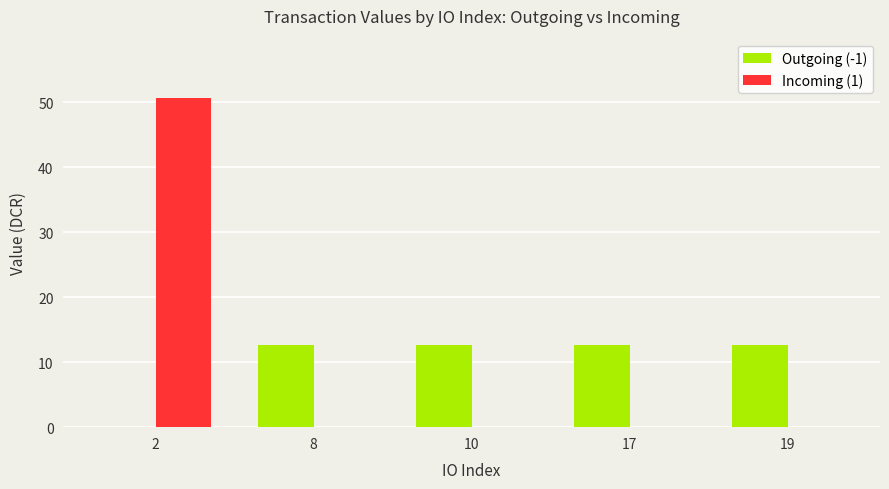

At which label does Outgoing (-1) first exceed 12?

8